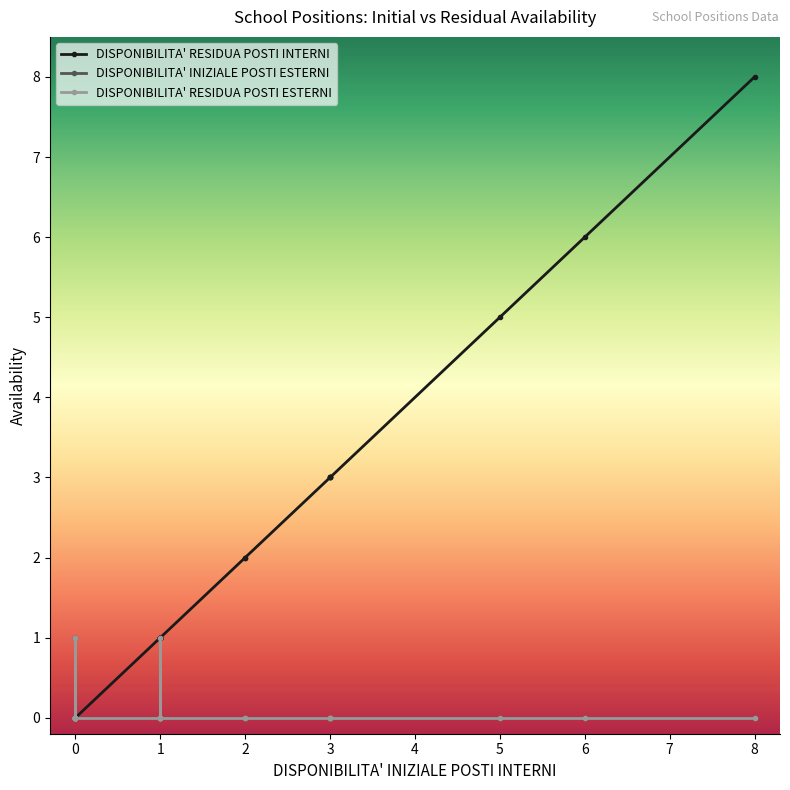

What is the difference between the maximum and minimum values in the DISPONIBILITA' INIZIALE POSTI ESTERNI series?

1